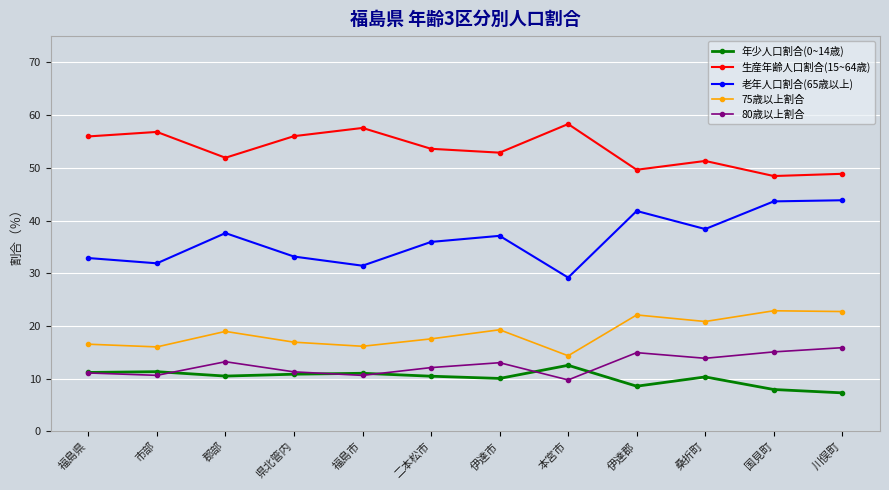

At how many categories does at least one series exceed 13?

12